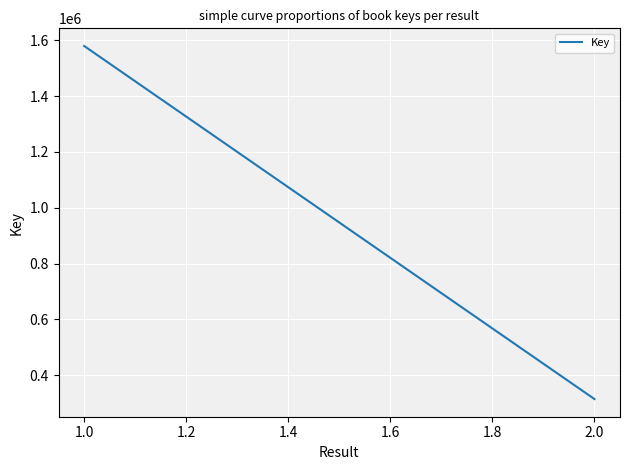

What is the sum of all values?

1893912